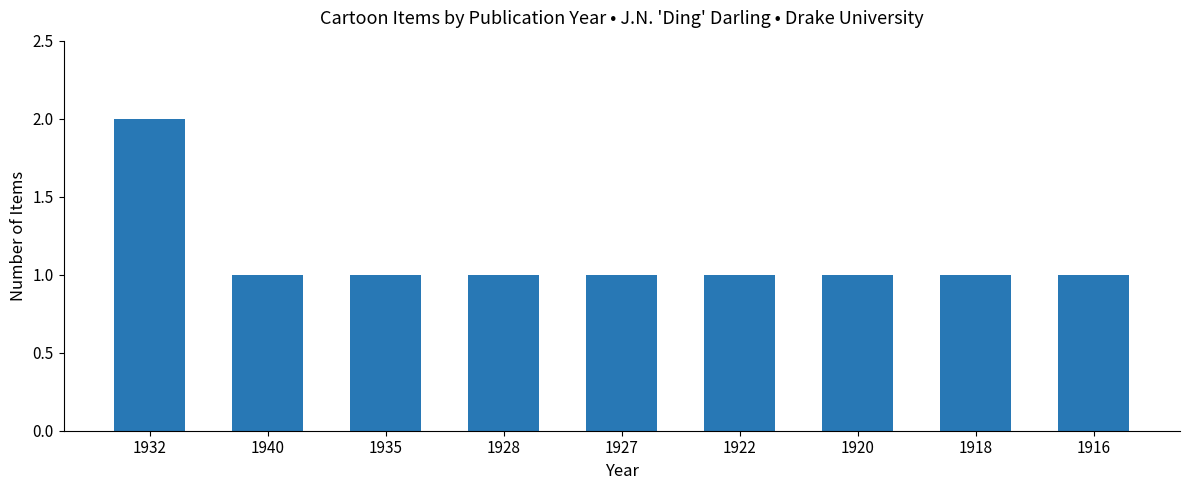

Reading right to left, list all the values displayed in this chart.

1	1	1	1	1	1	1	1	2